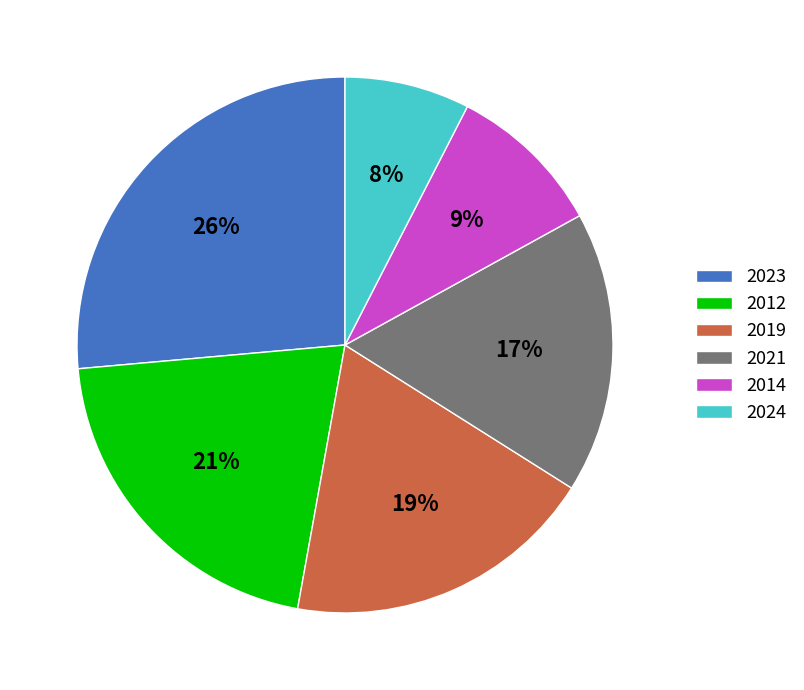

To the nearest percent, what portion does 2012 represent?

21%